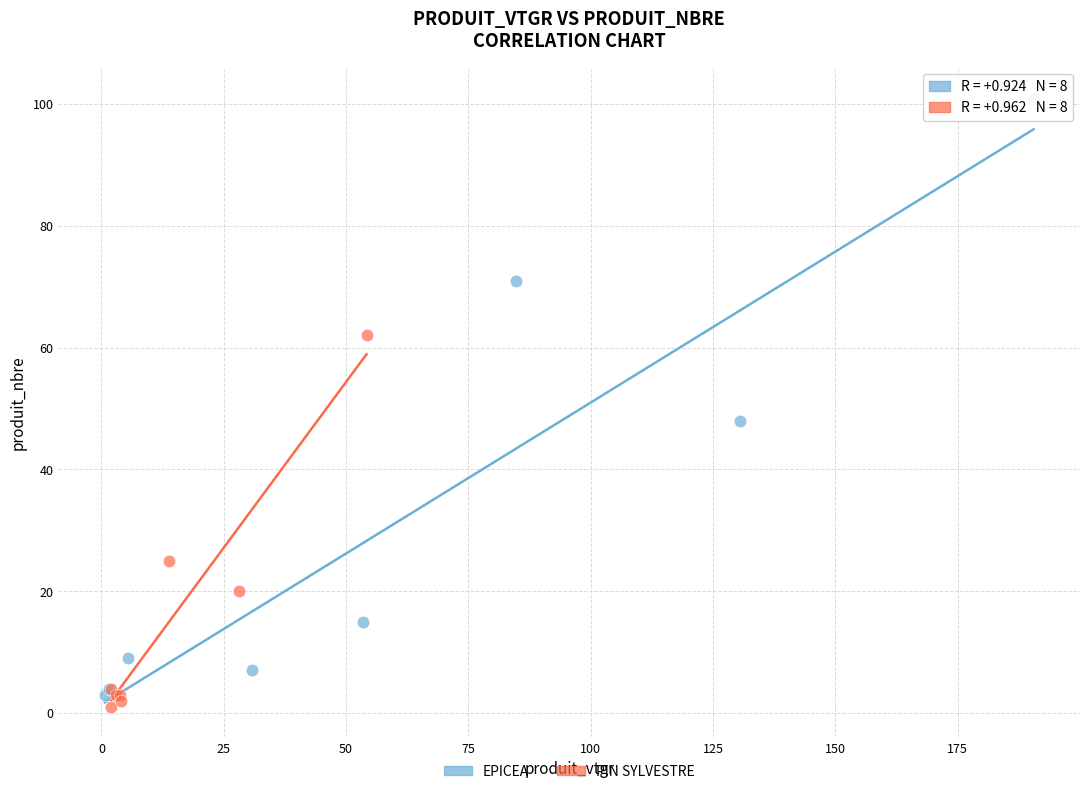

Which series contains the highest Y value?

EPICEA